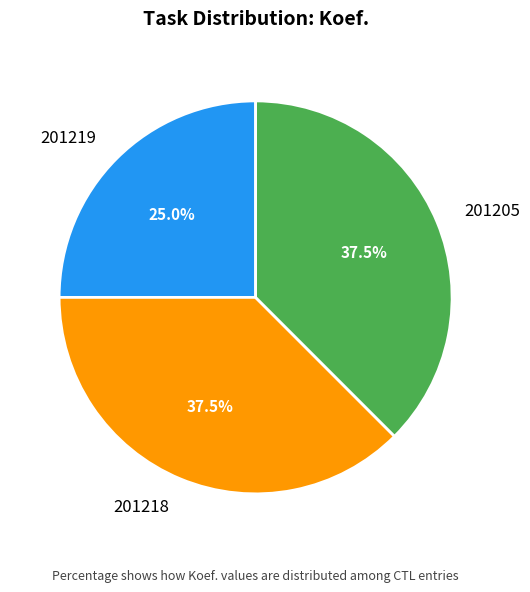

What percentage do 201219 and 201218 together represent?

62.5%